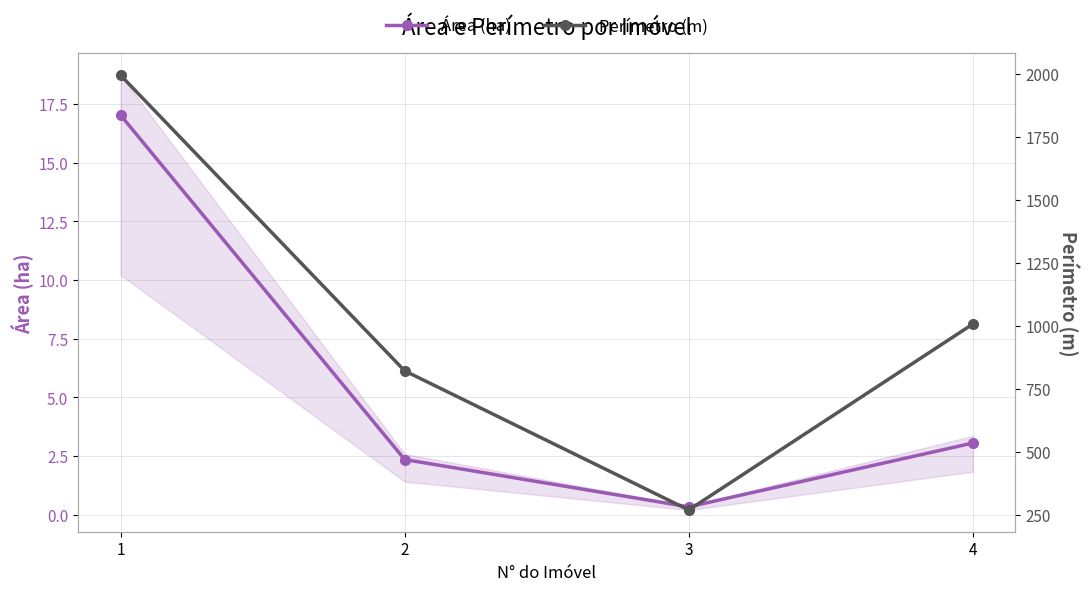

Does the chart display data point markers on the line(s)?

Yes